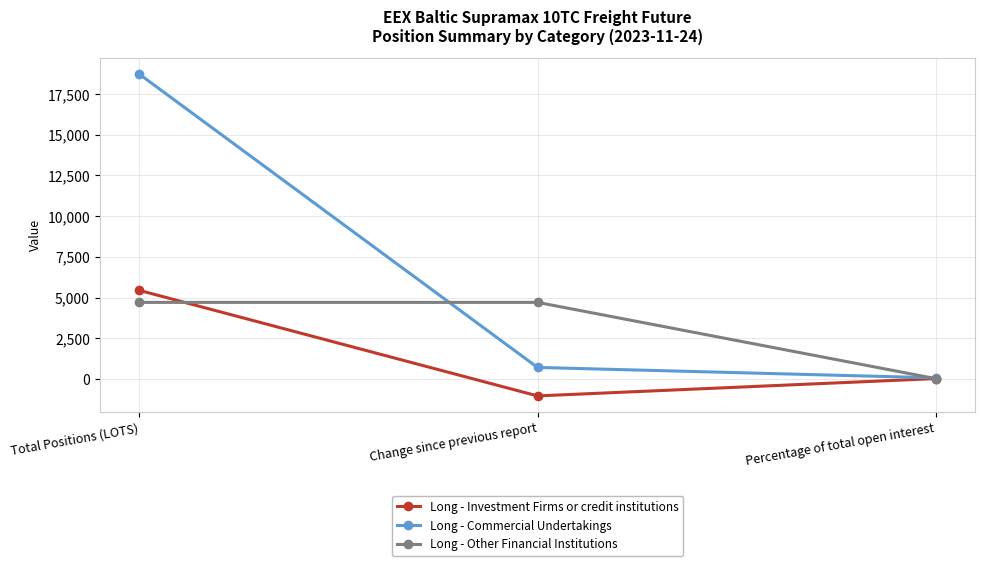

Which series changed the most between Change since previous report and Percentage of total open interest?

Long - Other Financial Institutions